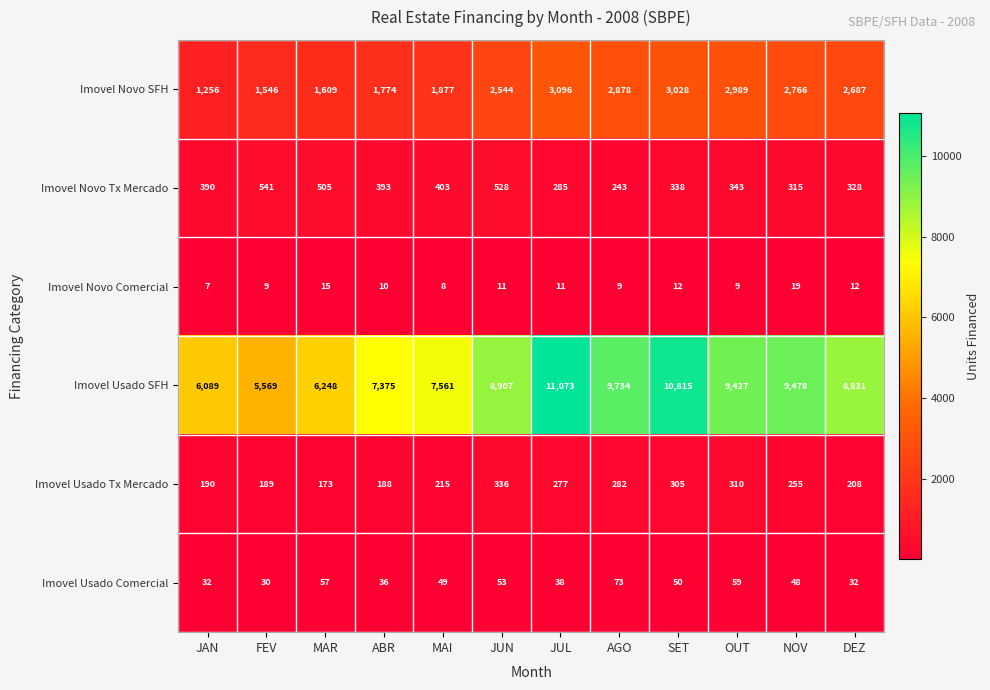

Which series has the largest total across all categories?

Imovel Usado SFH